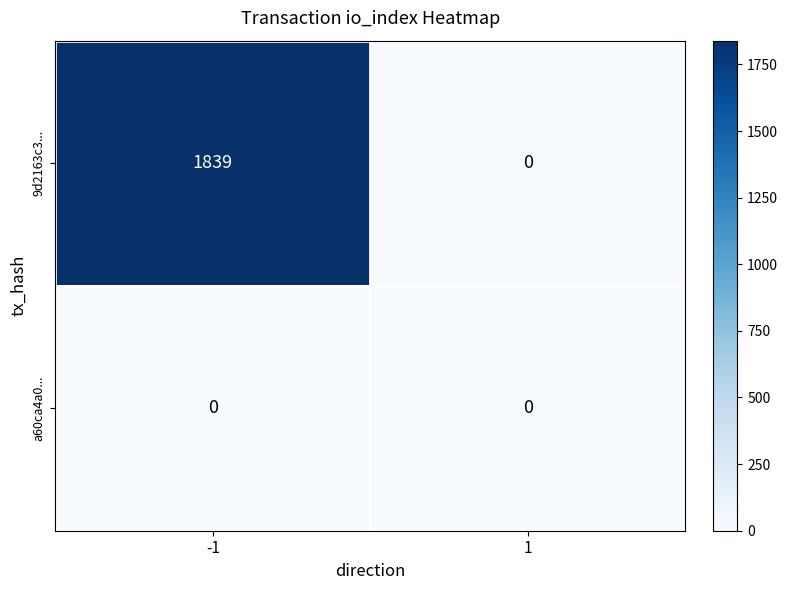

Reading right to left, extract all data points from this chart.

9d2163c3...: 0	1839
a60ca4a0...: 0	0